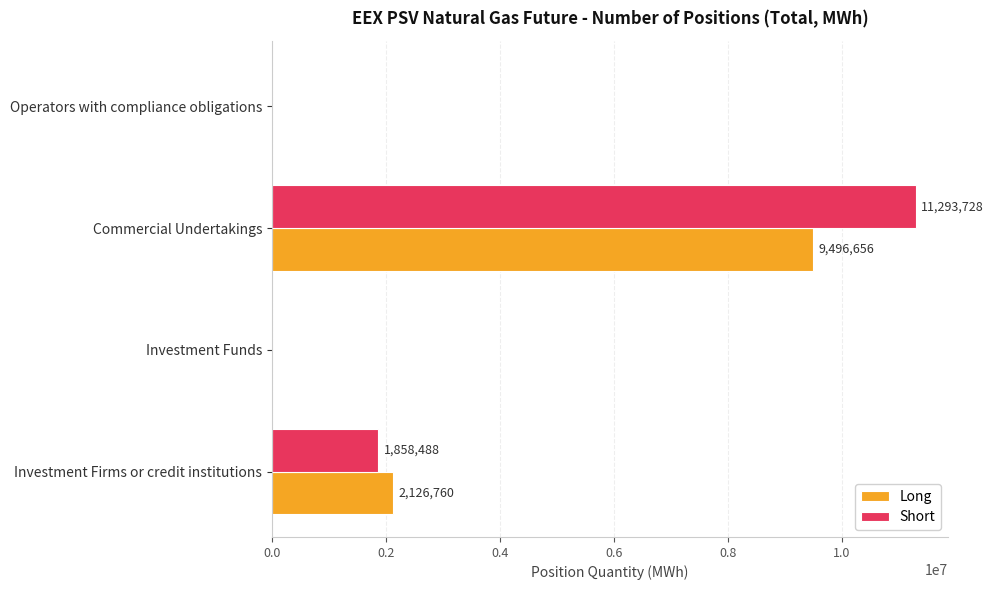

How many series are shown in this chart?

2